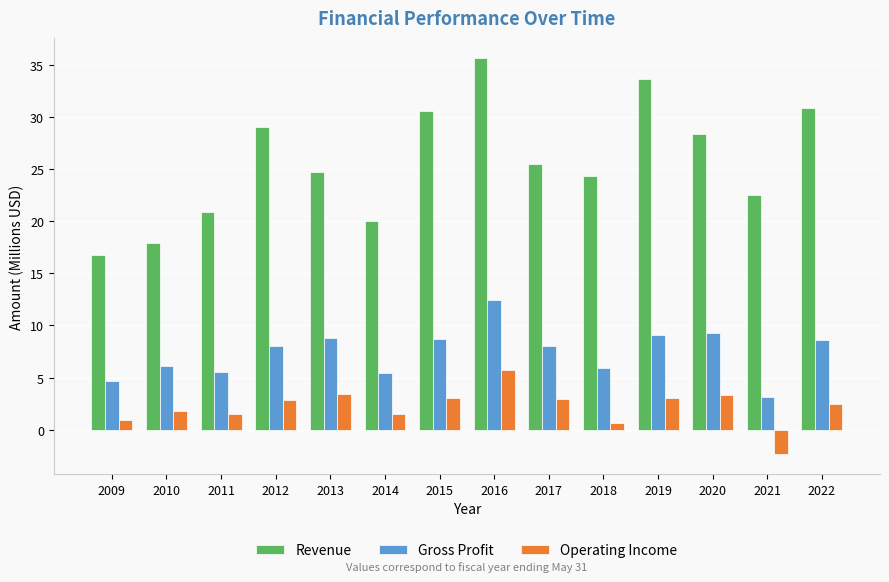

Count the number of data series in this chart.

3